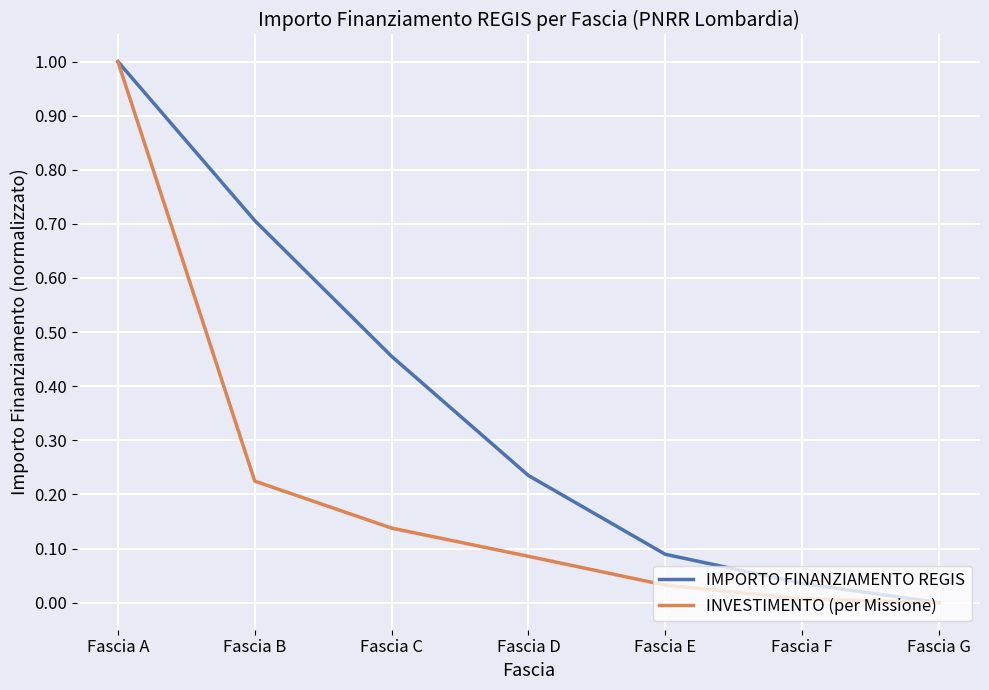

What is the highest value of the IMPORTO FINANZIAMENTO REGIS series?

1.0